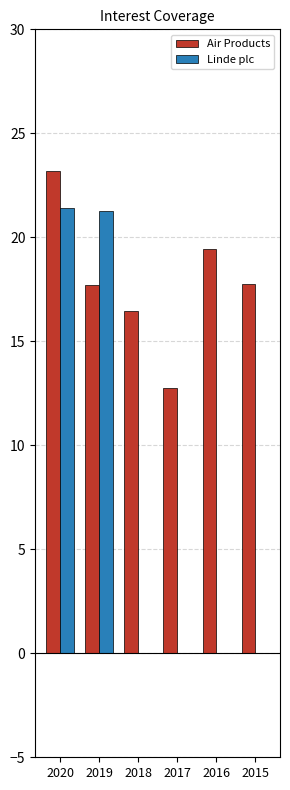

Is the value of Air Products at 2015 greater than the value of Linde plc at 2016?

Yes